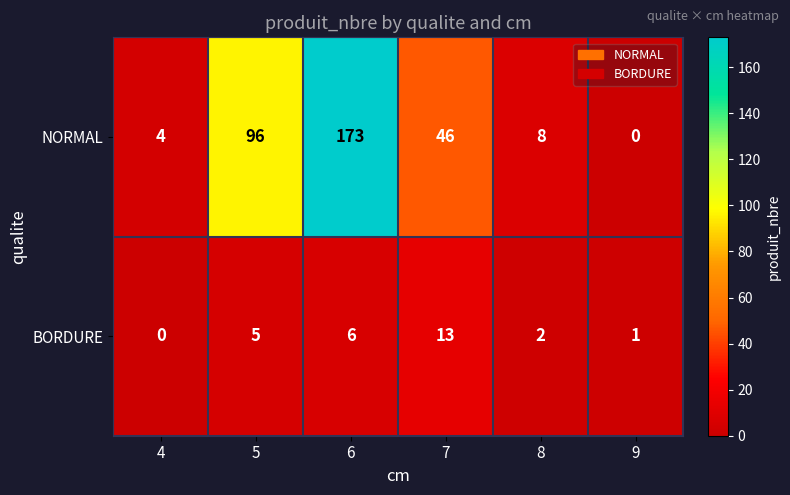

The value of BORDURE at 7 is 5. True or false?

False